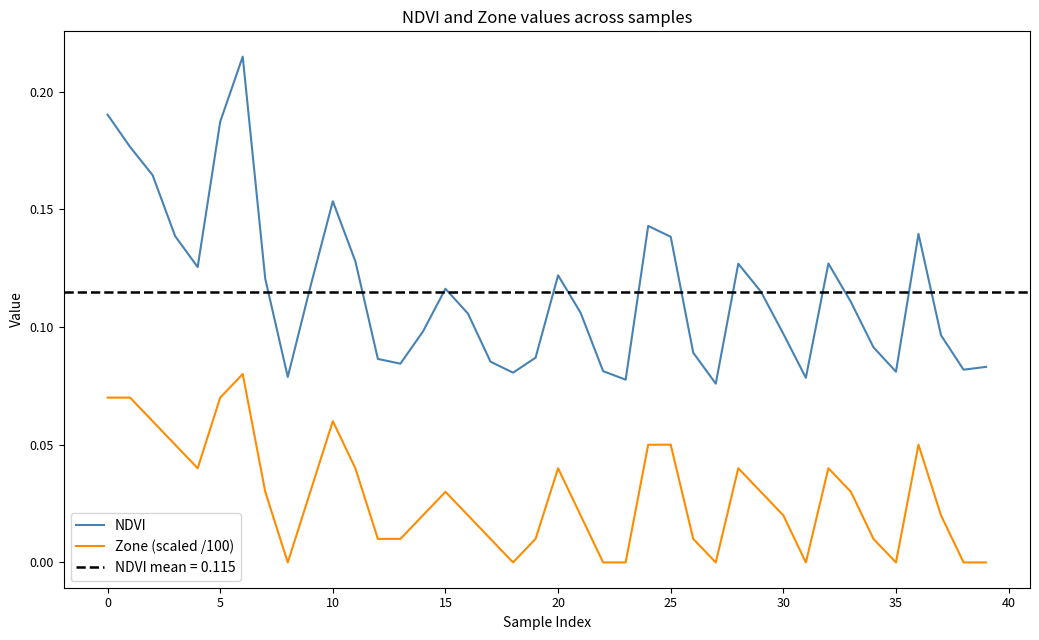

True or false: NDVI and Zone (scaled /100) cross at least once.

False